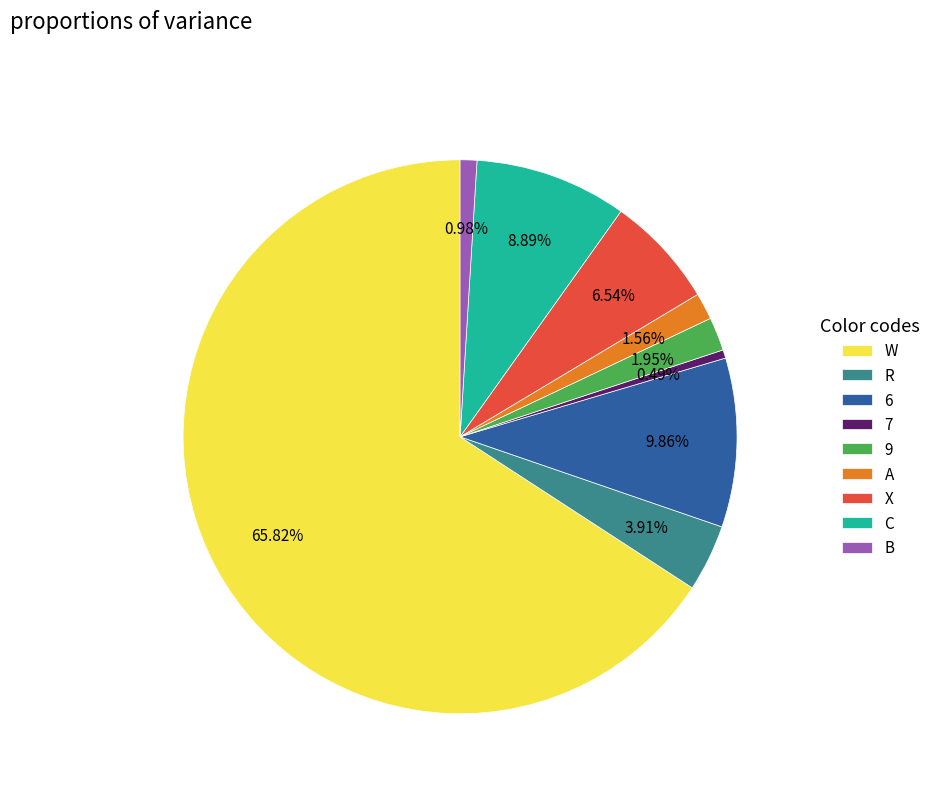

Is it true that 9 is 13% of the pie?

False